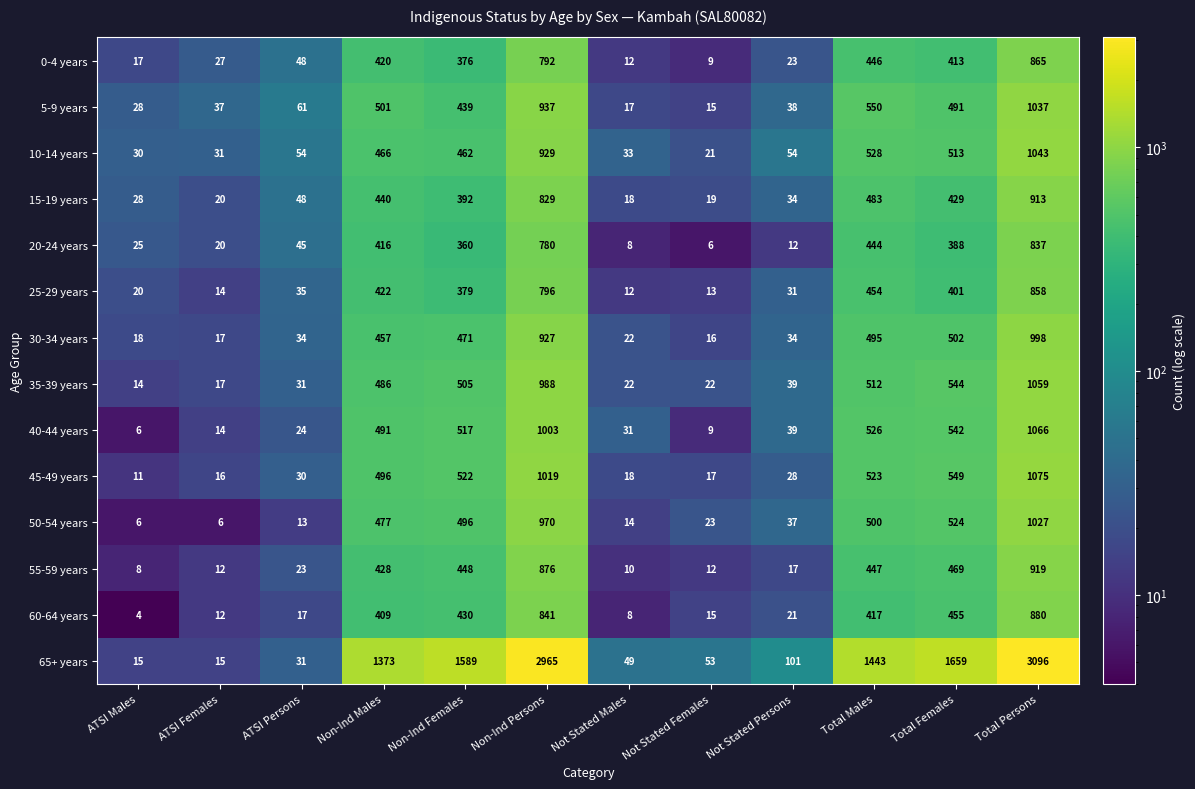

Which category has the lowest value across all series?

ATSI Males